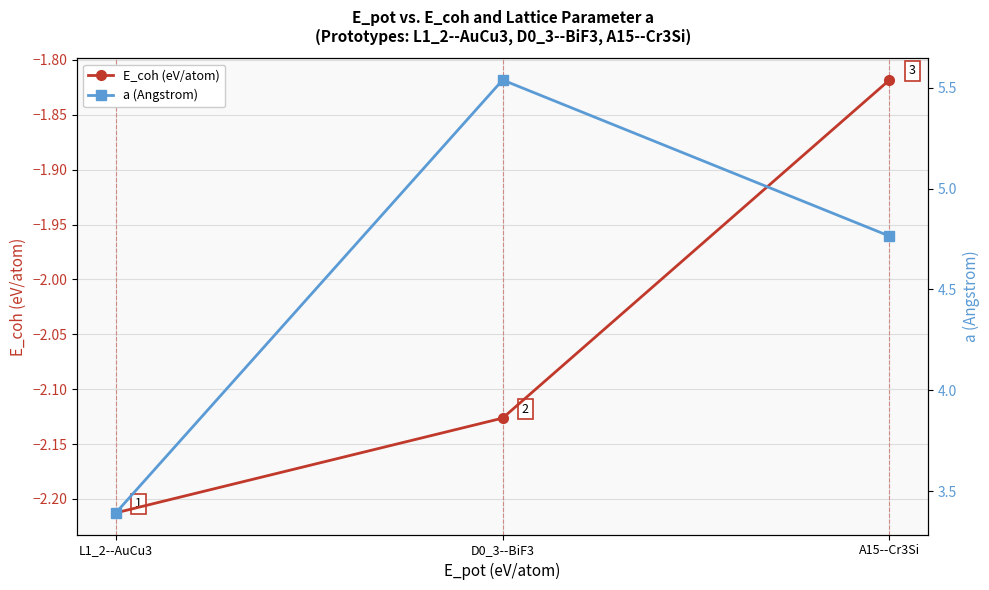

What is the sum of the a (Angstrom) values at A15--Cr3Si and D0_3--BiF3?

10.3